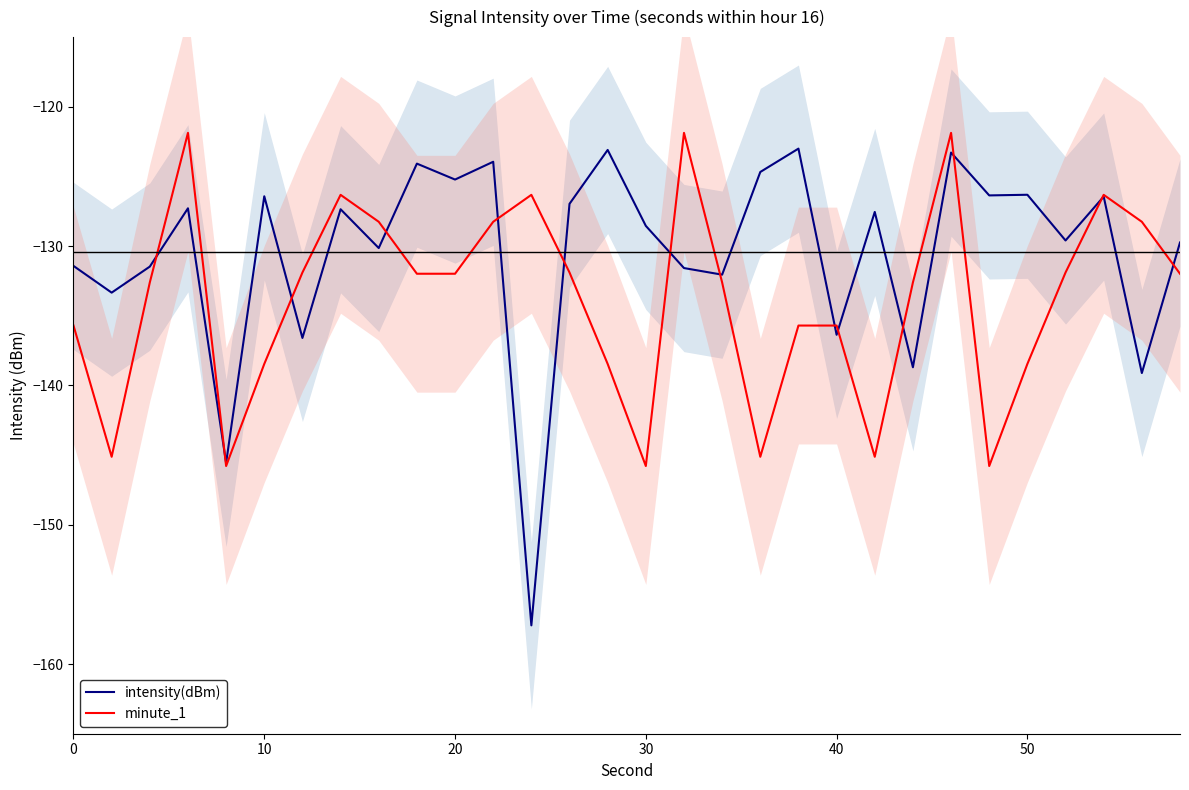

Which series has the largest total across all categories?

intensity(dBm)